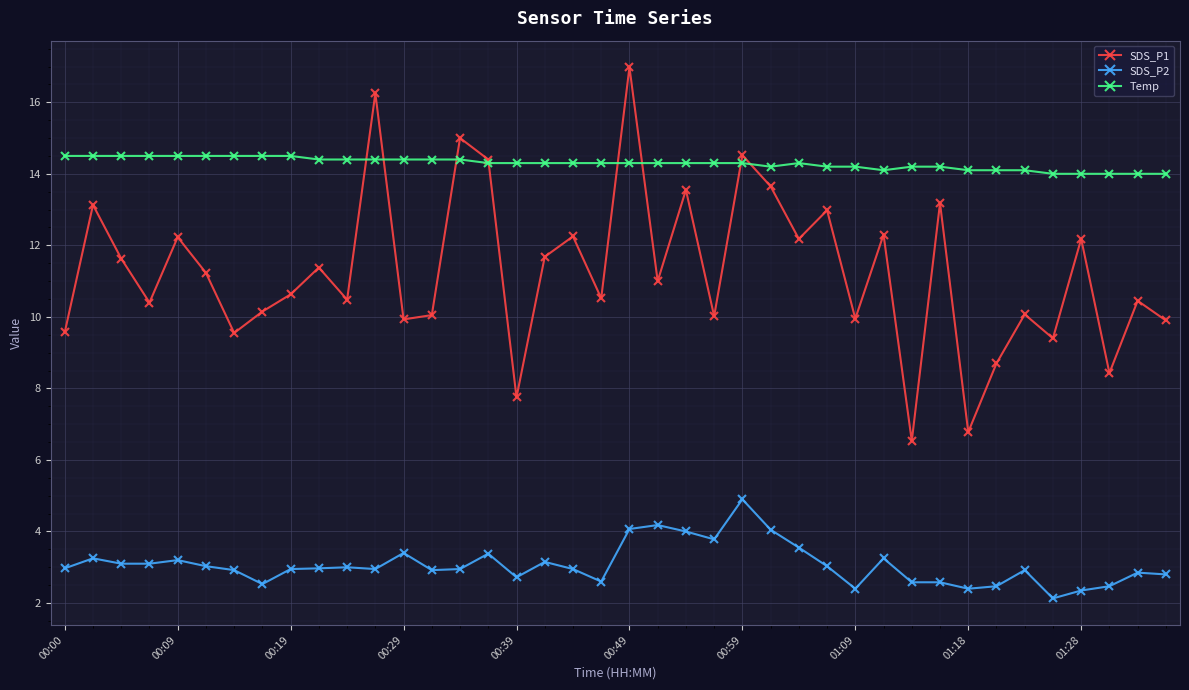

What is the value of the Temp point at the 20th from the left?

14.3